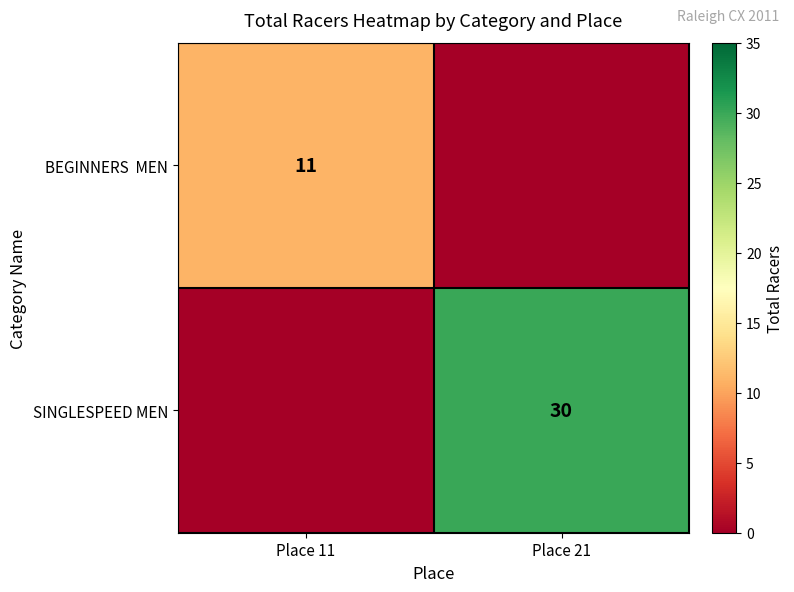

What is the maximum value for BEGINNERS MEN?

11